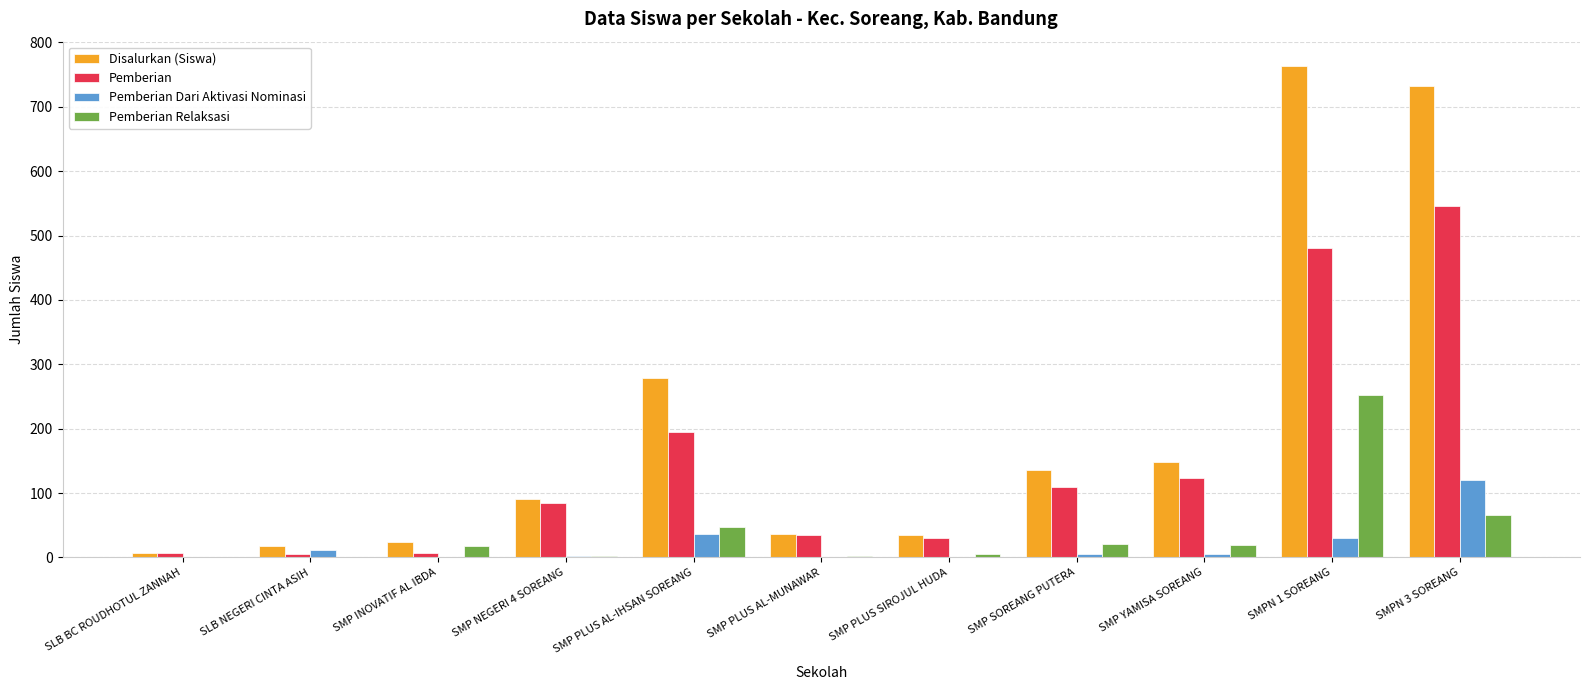

Is it true that Pemberian Relaksasi equals -80 at SLB BC ROUDHOTUL ZANNAH?

False